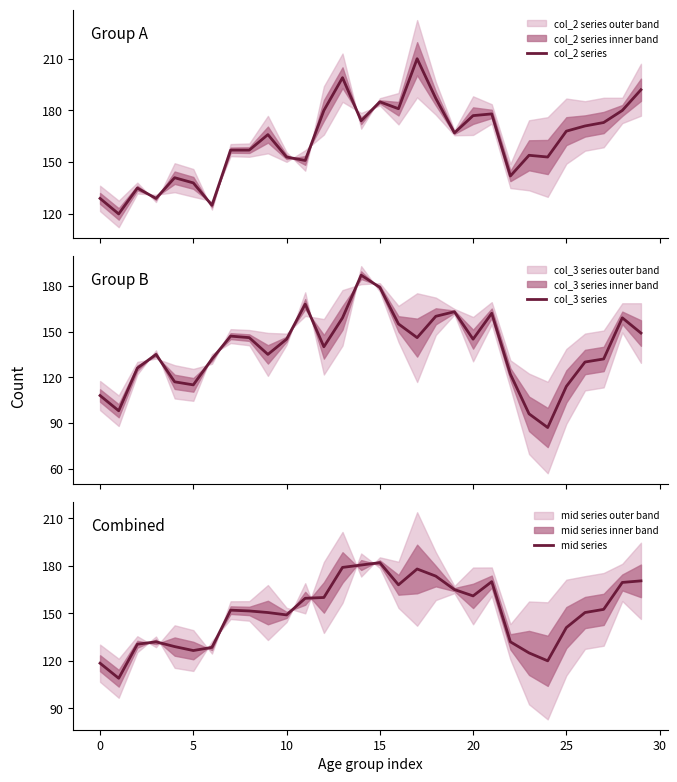

The value of mid series at 20 is 112.4. True or false?

False